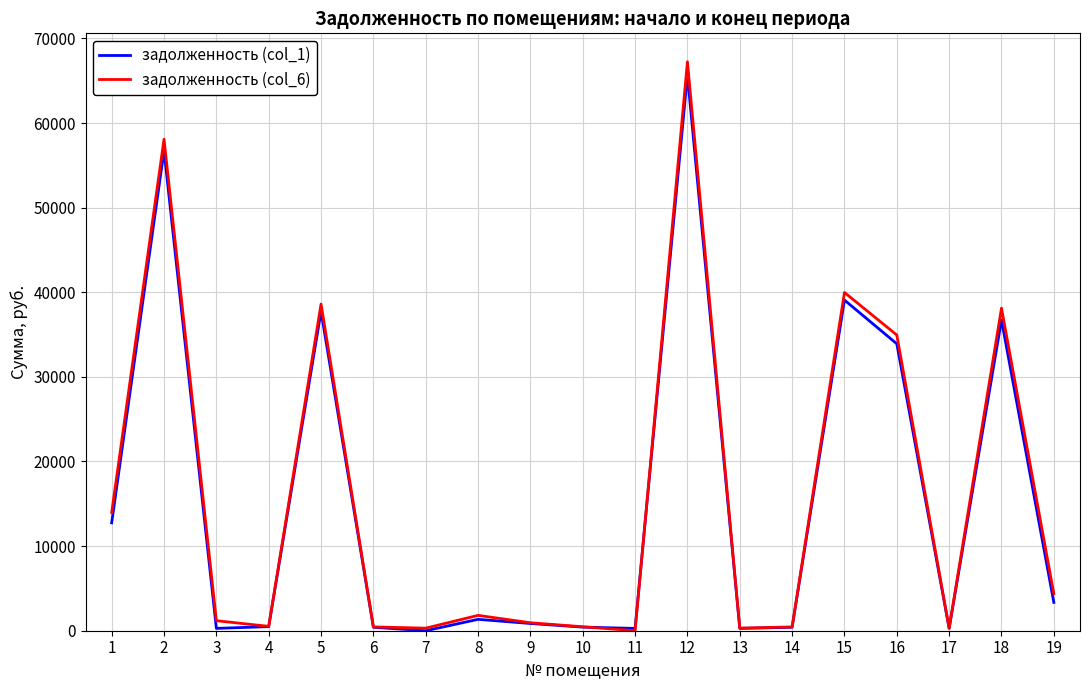

At 15, list the series in order from largest to smallest.

задолженность (col_6), задолженность (col_1)